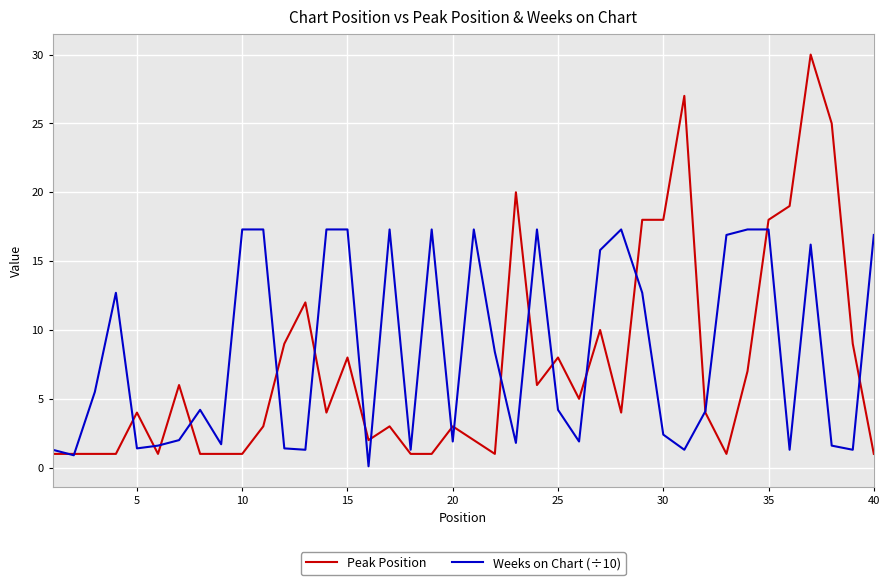

List the series in order of their peak value, highest first.

Peak Position, Weeks on Chart (÷10)